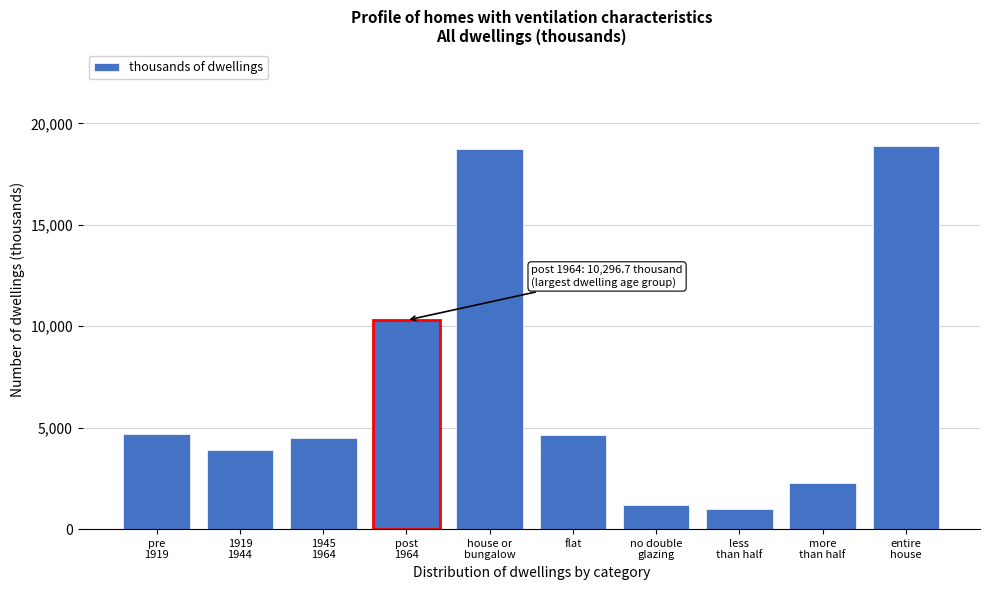

What is the sum of all values?

70112.9